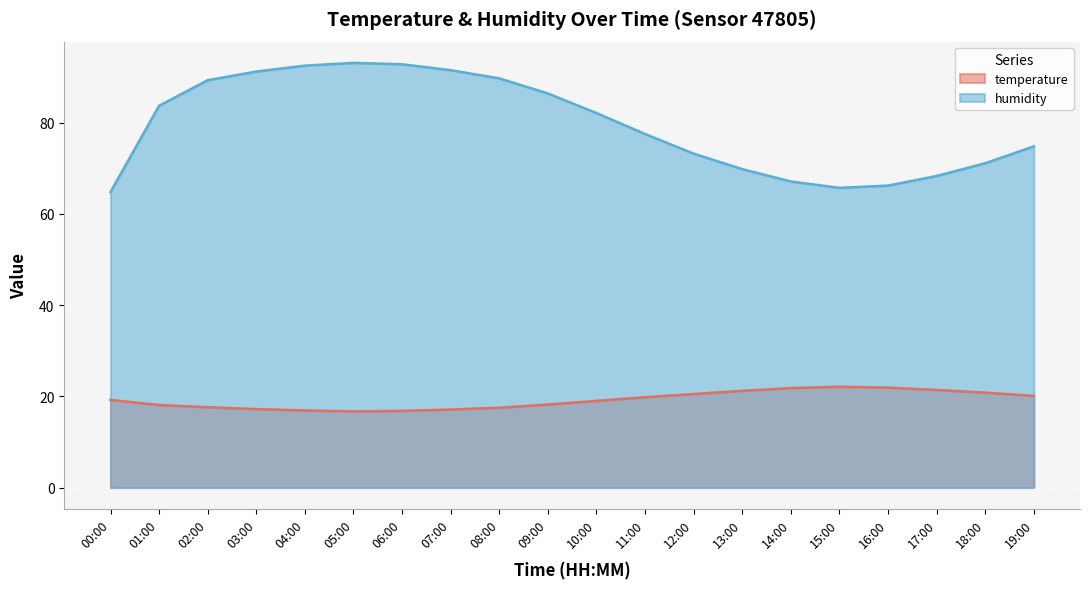

At which label does humidity reach its peak?

05:00